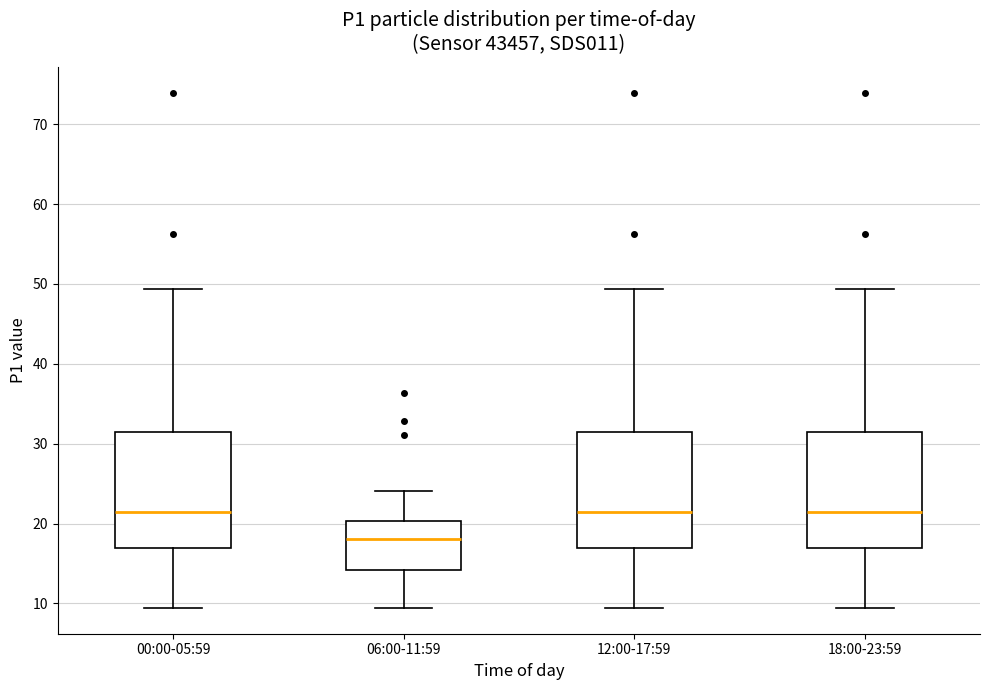

Reading left to right, transcribe this box plot: for each box, give where its median line is, the range the box spans, and where its two whiskers end, as read against the y-axis. The values are not printed on the chart, so give them approximately, as read against the axis.

00:00-05:59: median 22, box 17 to 31, whiskers 9 to 49
06:00-11:59: median 18, box 14 to 20, whiskers 9 to 24
12:00-17:59: median 22, box 17 to 31, whiskers 9 to 49
18:00-23:59: median 22, box 17 to 31, whiskers 9 to 49